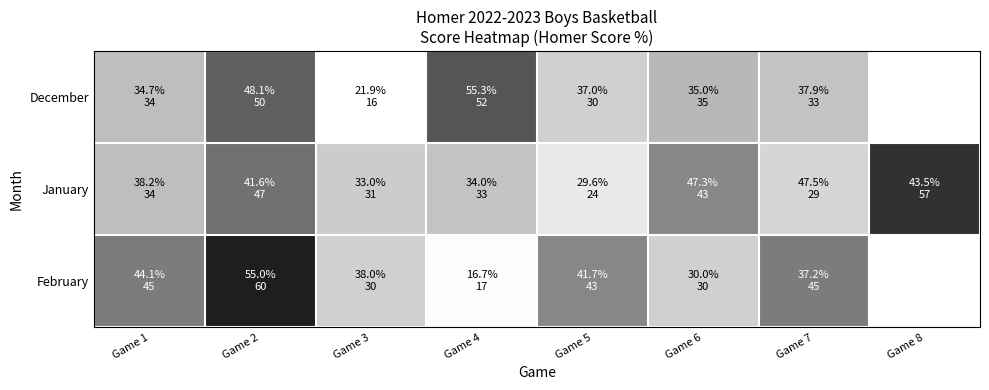

At which label does February first exceed 45?

Game 2